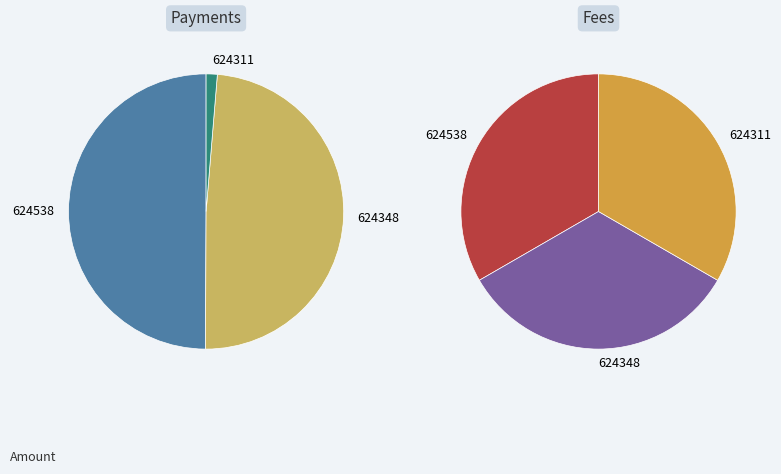

How many slices are in this pie chart?

3